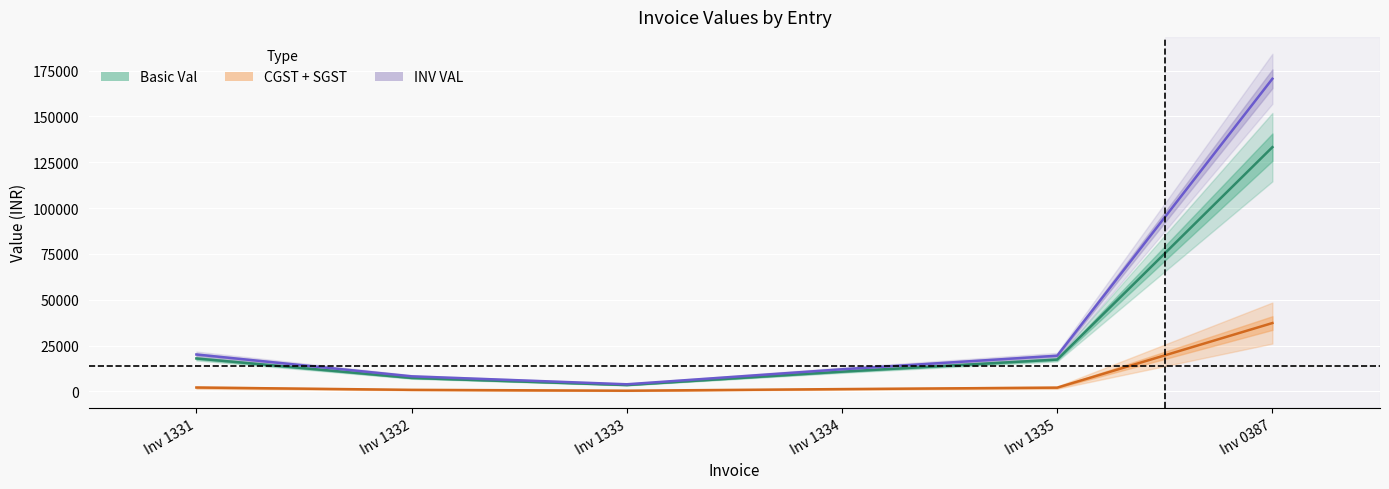

What is the total value across all series at Inv 1334?

24192.0